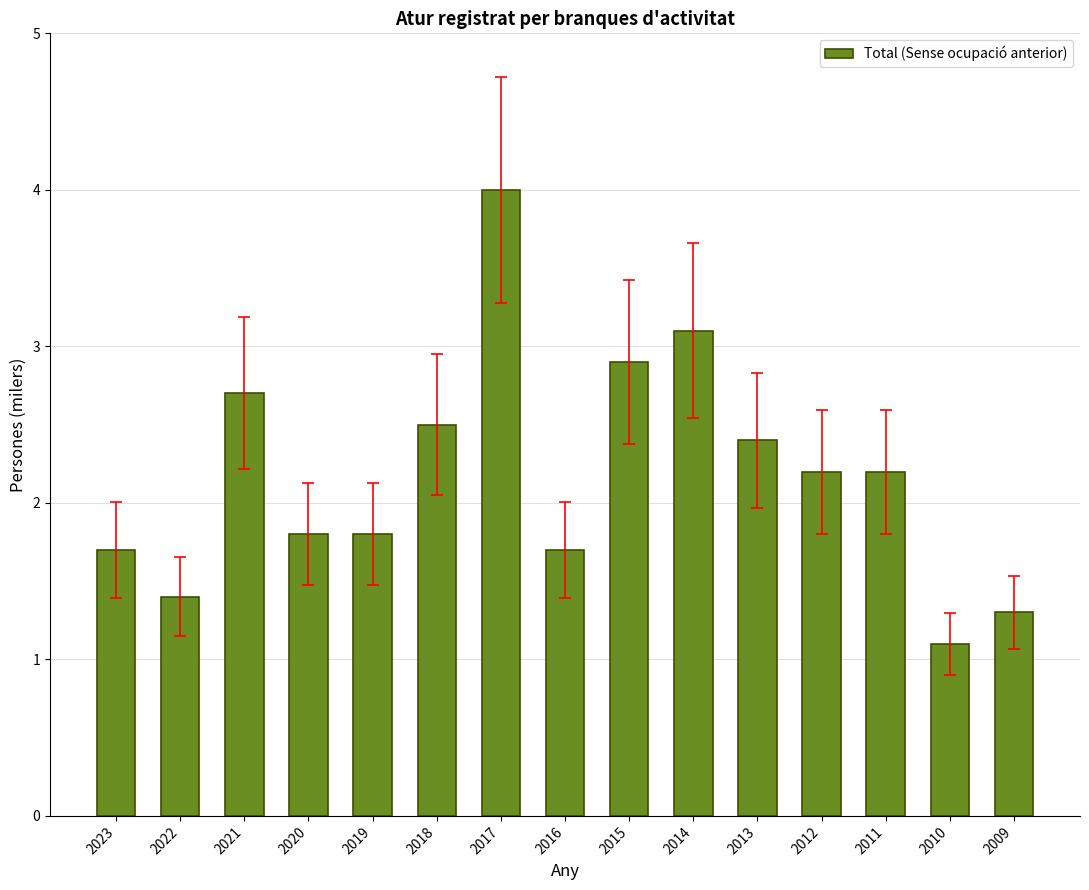

Which has a higher value, 2011 or 2022?

2011